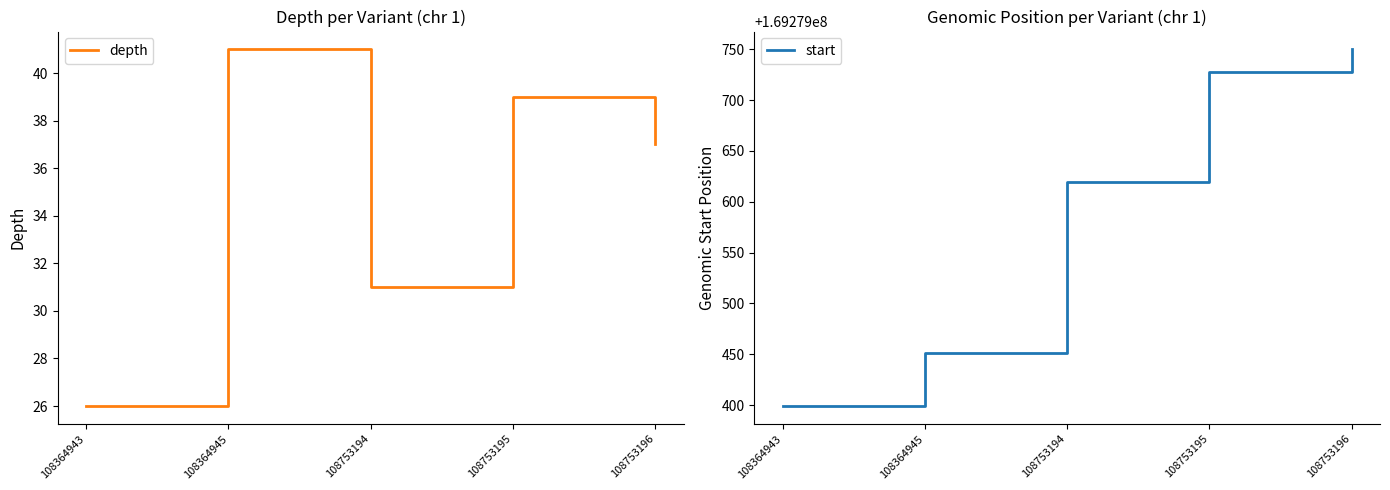

Which series has the largest range (max minus min)?

start